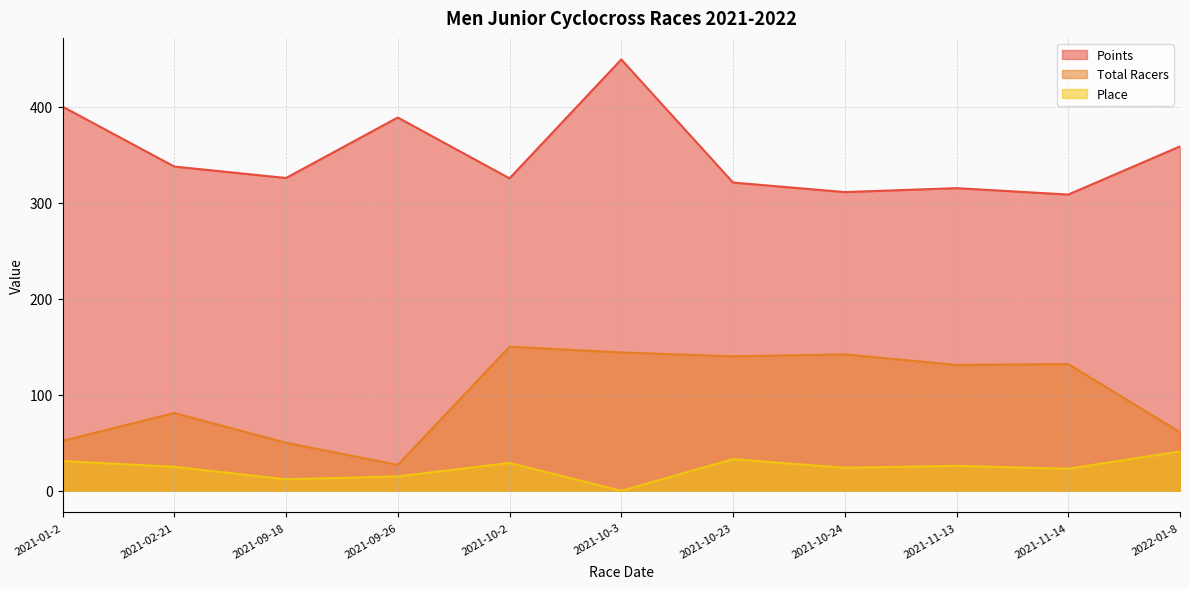

What are all the series names shown in the legend?

Points, Total Racers, Place